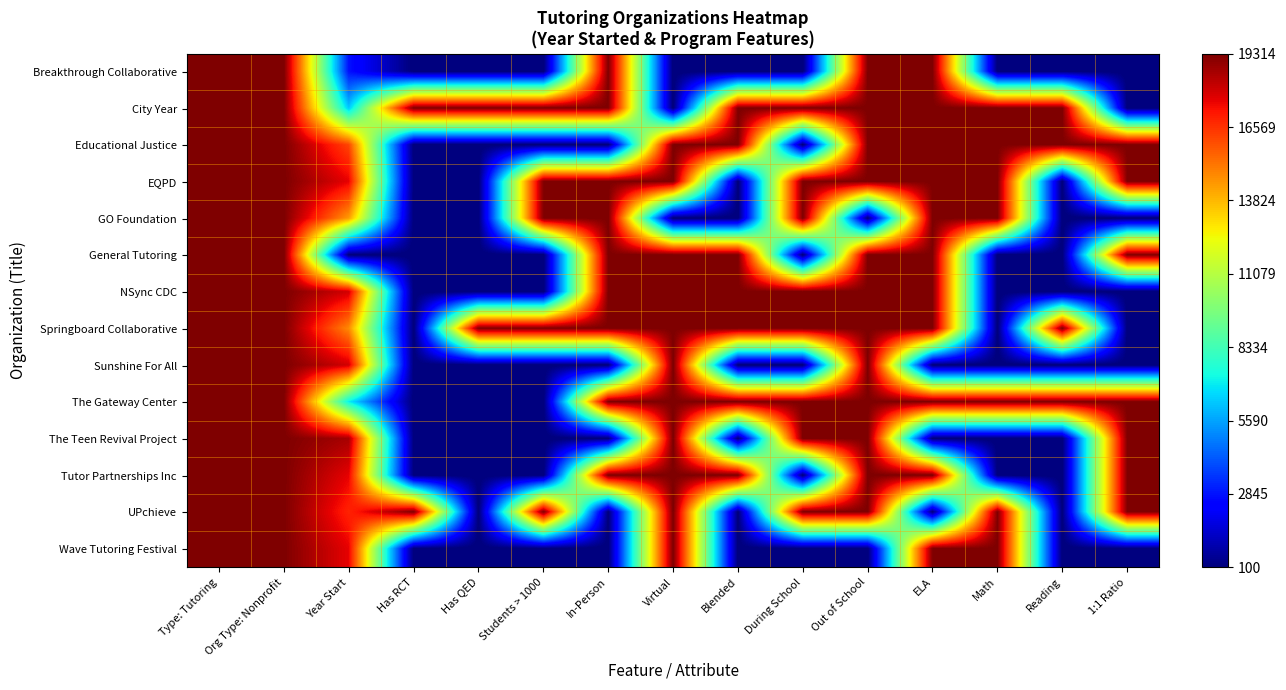

What is the greatest value displayed?

19314.0